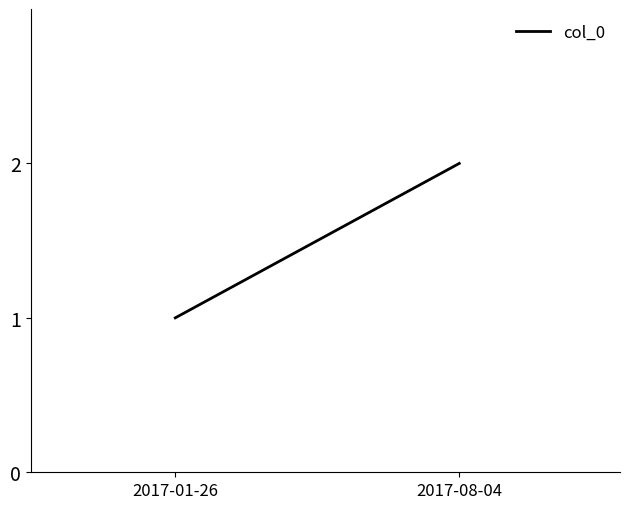

Where is the data nearest to the value 1?

2017-01-26